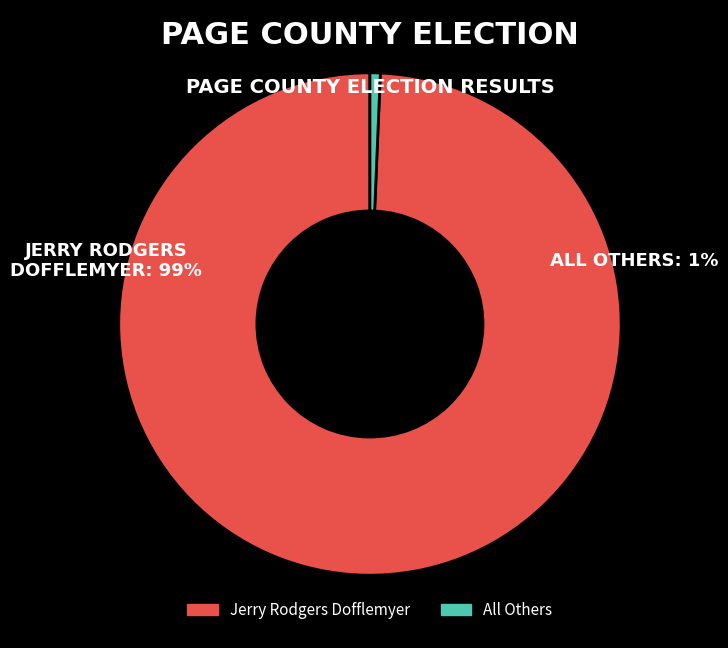

Does any single category account for the majority?

Yes